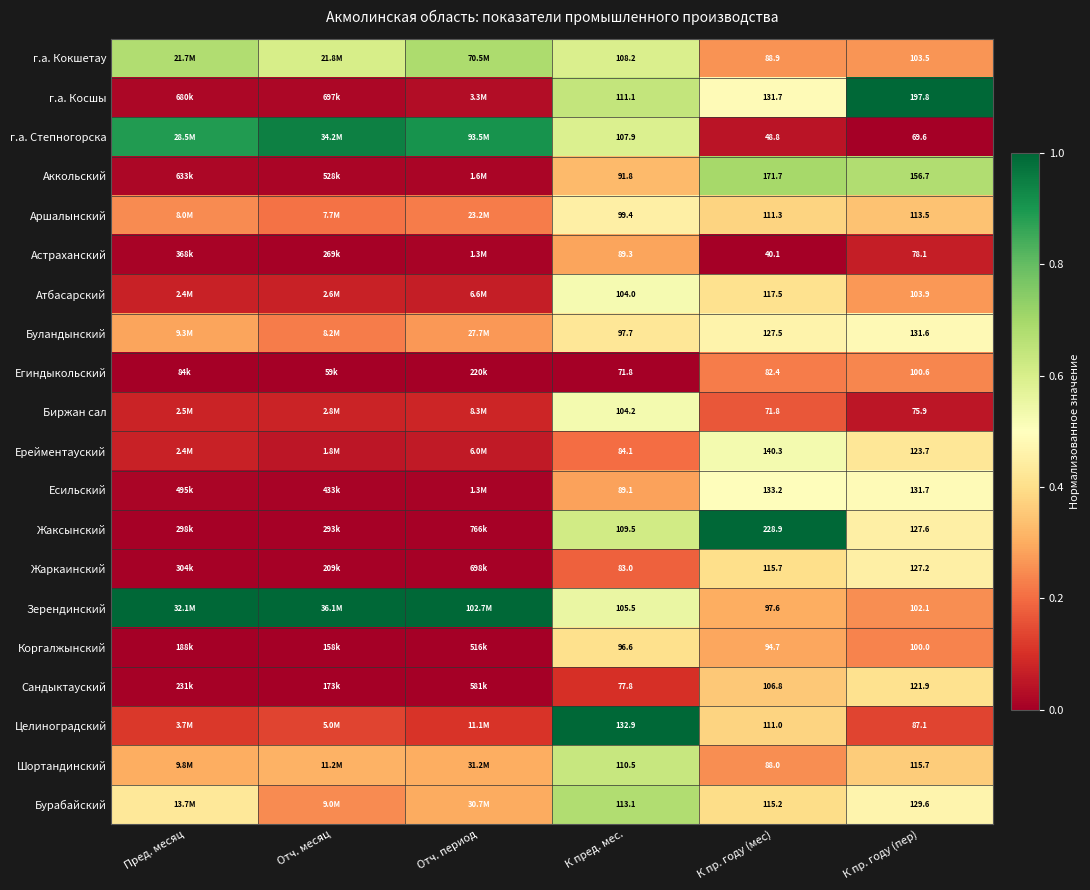

Between К пред. мес. and К пр. году (пер), which series saw the biggest shift?

г.а. Косшы